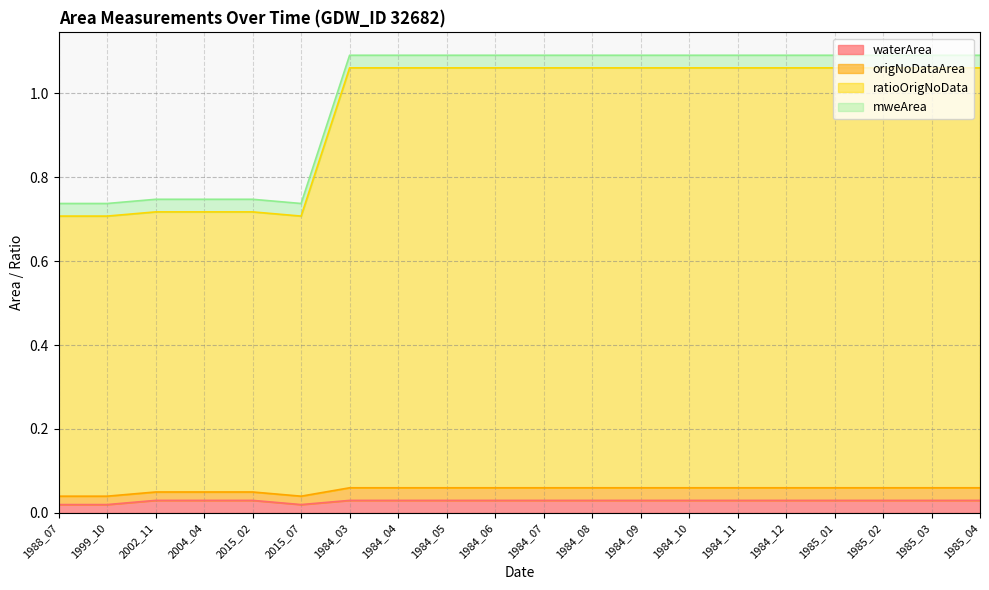

At which category does origNoDataArea reach its first local valley?

2015_07